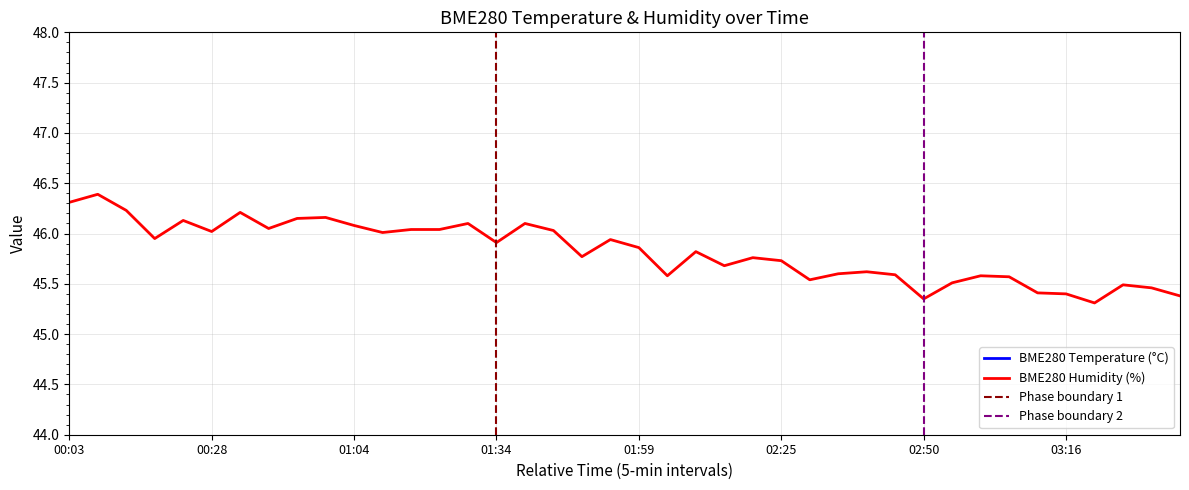

Rank the series by their average value, from highest to lowest.

BME280_humidity, BME280_temperature